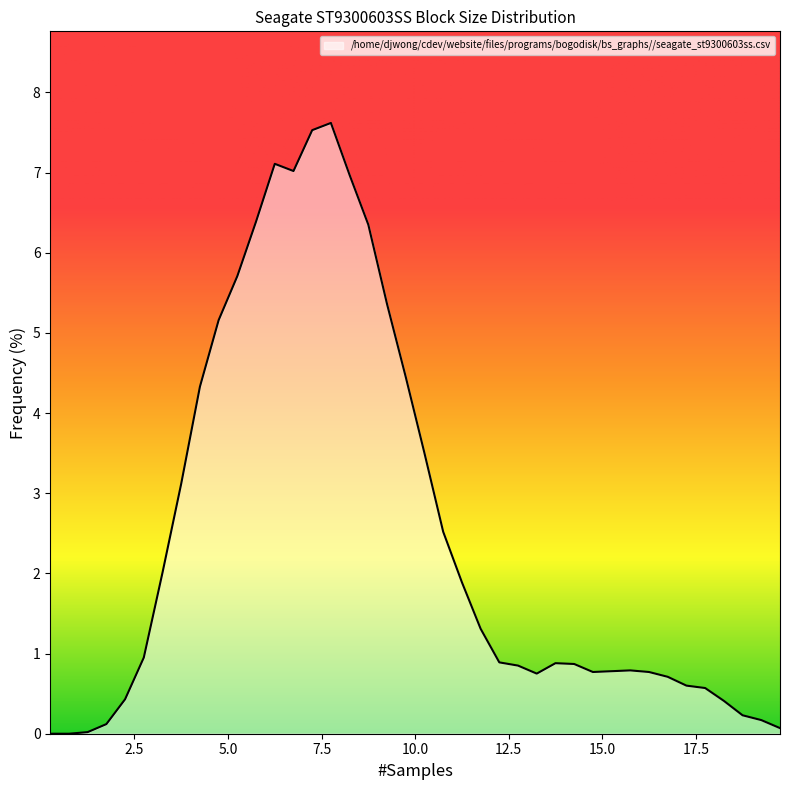

Does the chart display data point markers on the line(s)?

No